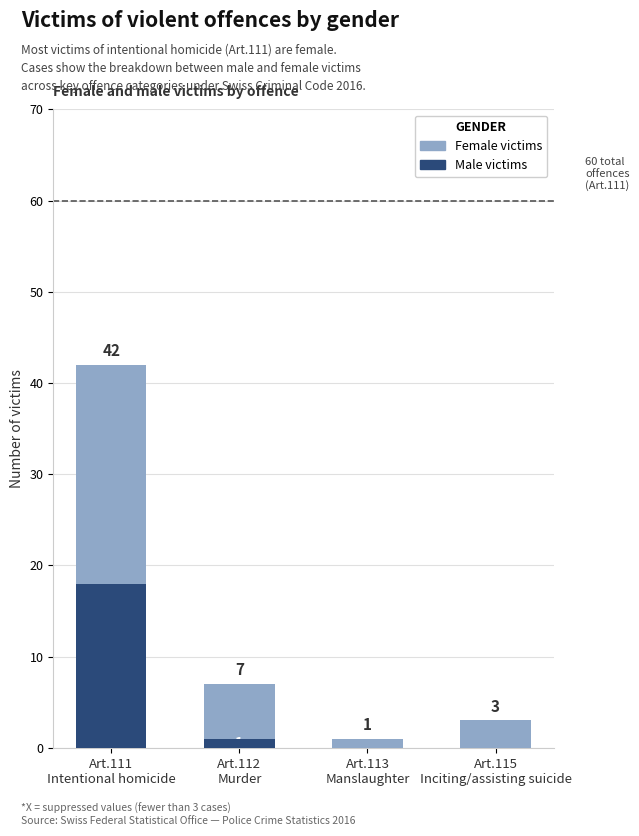

What is the total value across all series at Art.113
Manslaughter?

1